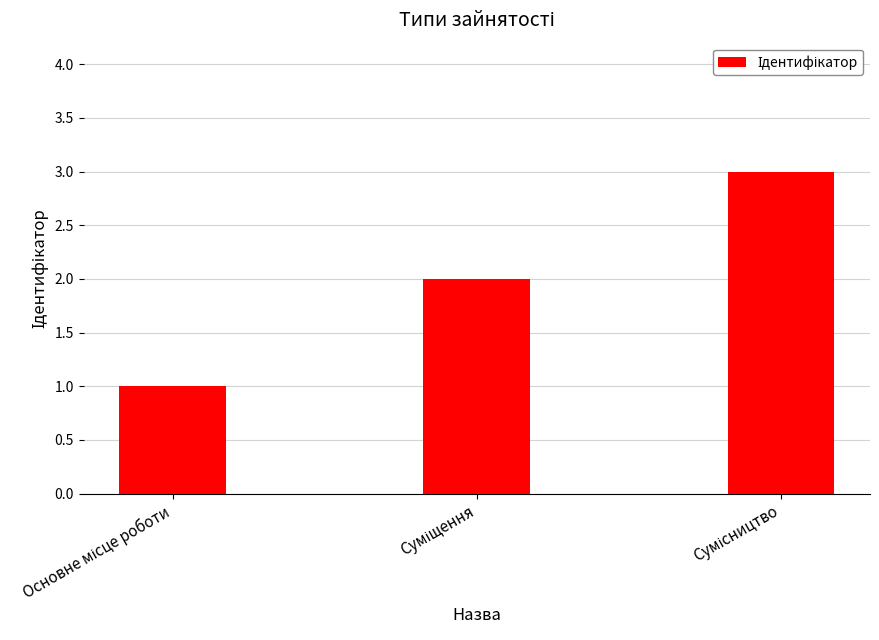

What is the value of the 2nd bar from the left?

2